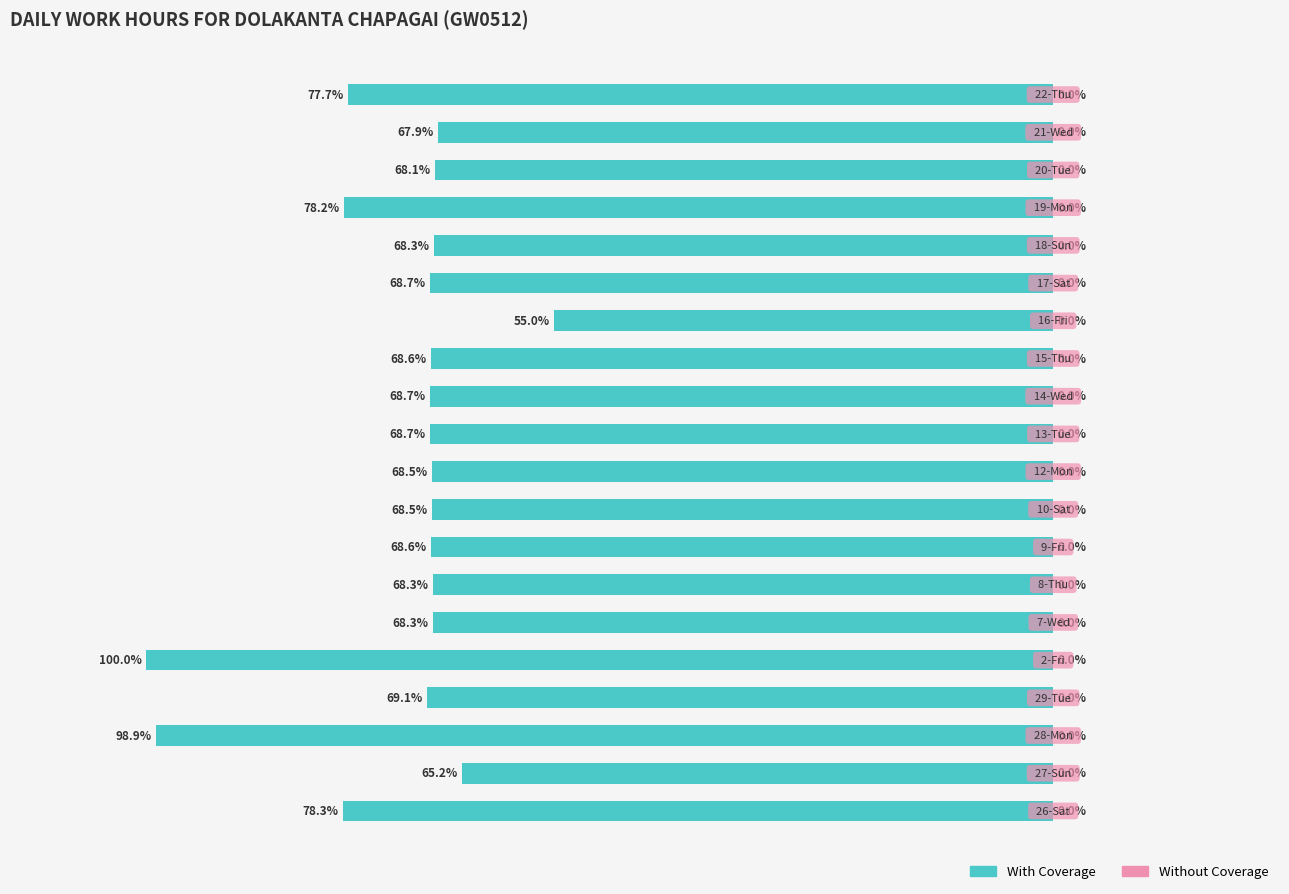

Are the bars horizontal?

Yes